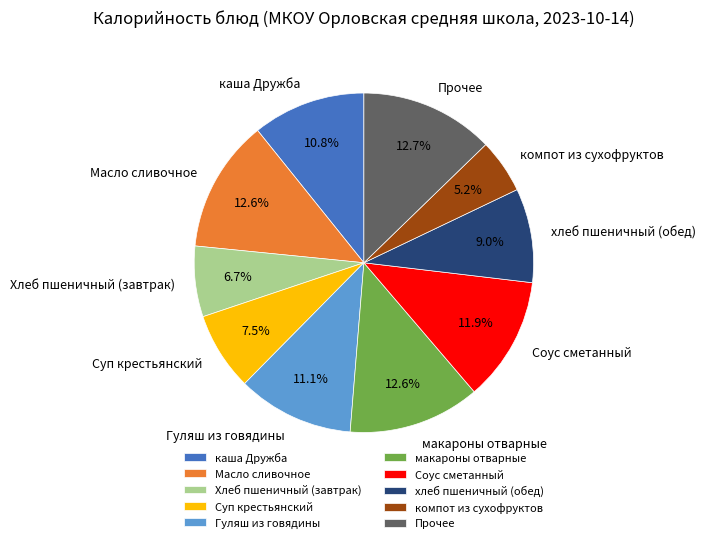

Does Гуляш из говядины represent more than half of the total?

No